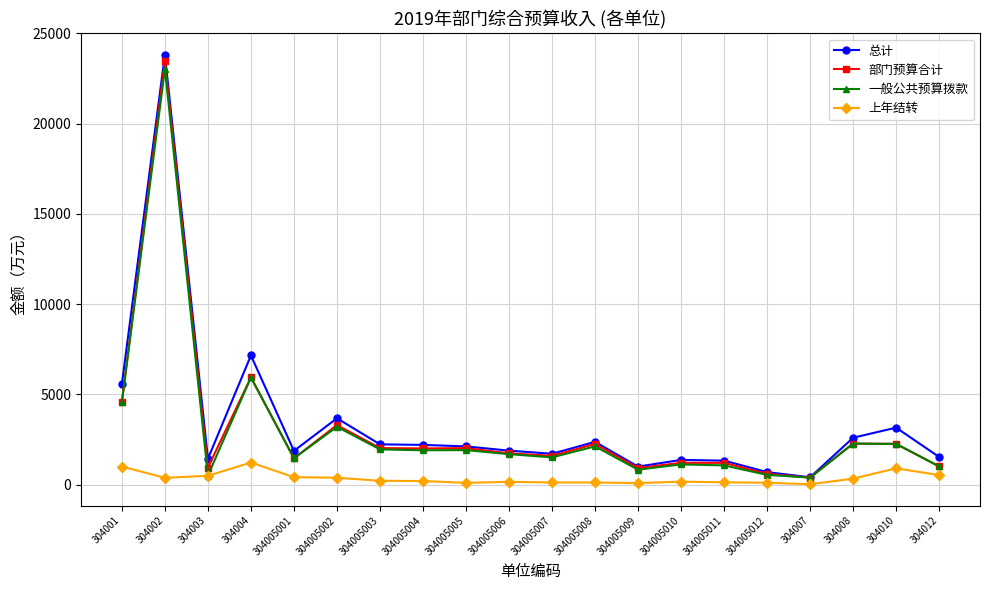

Is the value of 一般公共预算拨款 at 304005002 greater than the value of 上年结转 at 304005011?

Yes